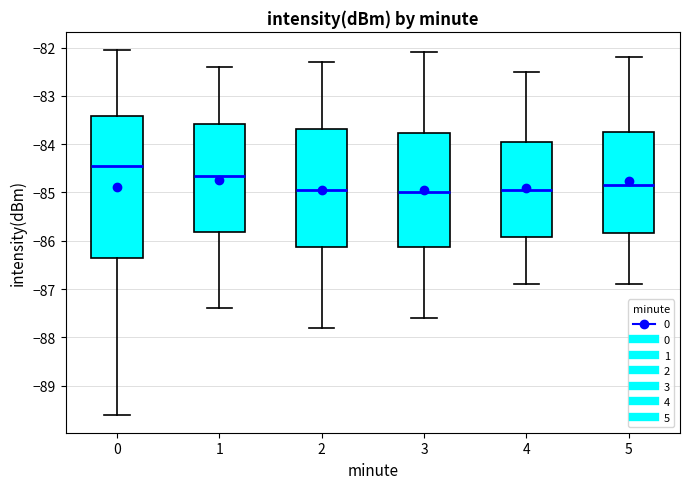

Reading left to right, transcribe this box plot: for each box, give where its median line is, the range the box spans, and where its two whiskers end, as read against the y-axis. The values are not printed on the chart, so give them approximately, as read against the axis.

0: median -84.4, box -86.4 to -83.4, whiskers -89.6 to -82.0
1: median -84.6, box -85.8 to -83.6, whiskers -87.4 to -82.4
2: median -84.9, box -86.1 to -83.7, whiskers -87.8 to -82.3
3: median -85.0, box -86.1 to -83.8, whiskers -87.6 to -82.1
4: median -84.9, box -85.9 to -83.9, whiskers -86.9 to -82.5
5: median -84.8, box -85.8 to -83.7, whiskers -86.9 to -82.2